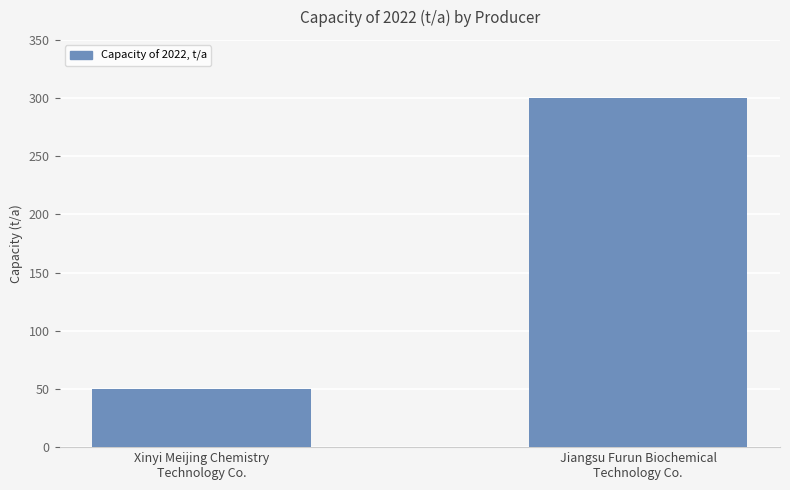

Which has a higher value, Xinyi Meijing Chemistry
Technology Co. or Jiangsu Furun Biochemical
Technology Co.?

Jiangsu Furun Biochemical
Technology Co.